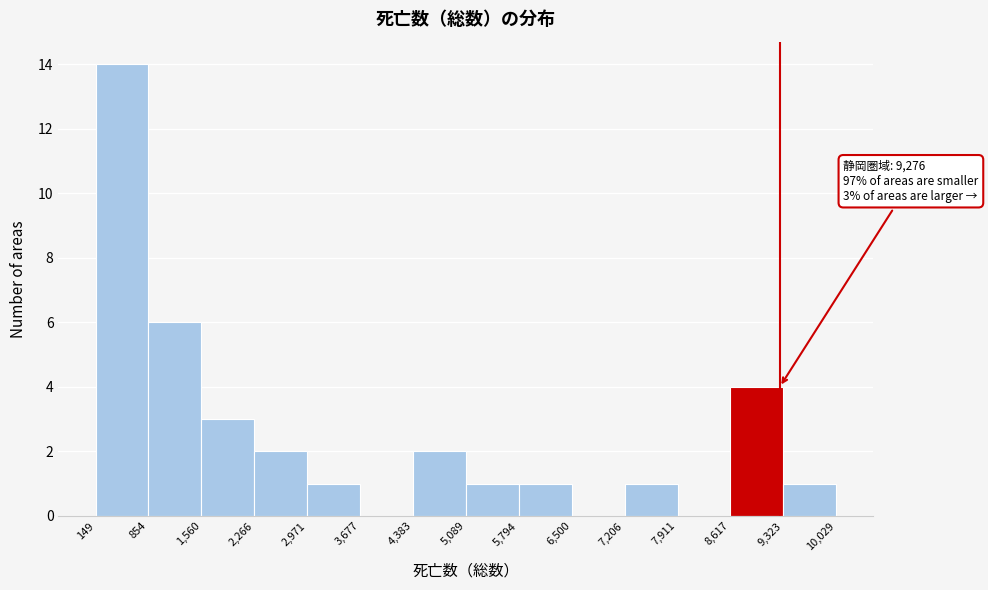

Over which range of the x-axis is the bar tallest?

149 to 854